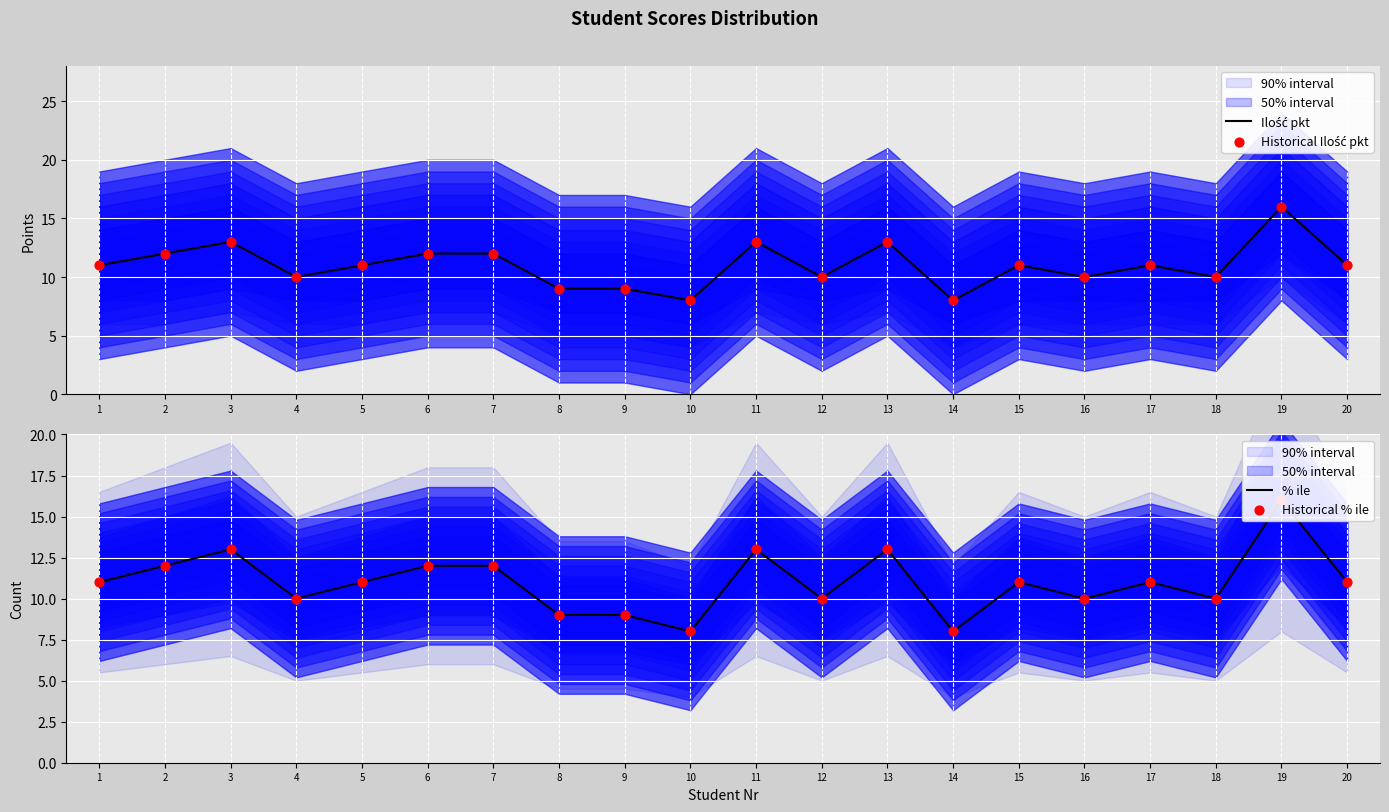

Which series has the widest spread of Y values?

Ilość pkt